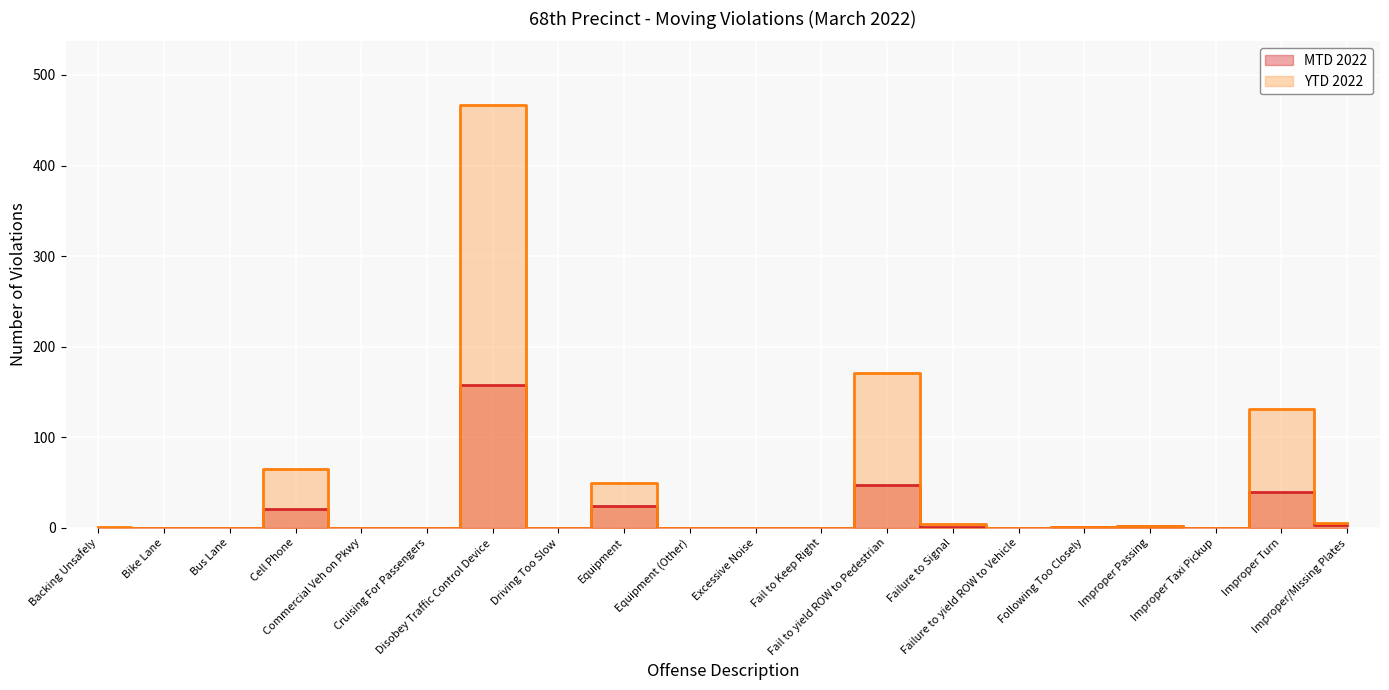

What is the sum of all MTD 2022 values?

297